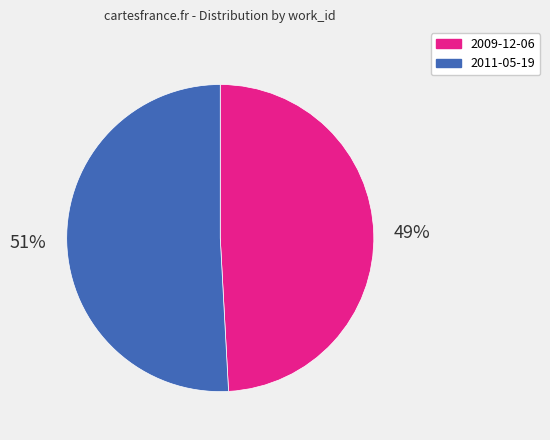

Which has a higher value, 2011-05-19 or 2009-12-06?

2011-05-19